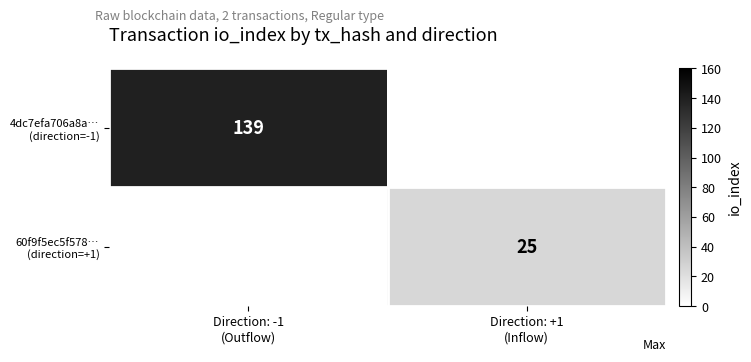

How many values in 60f9f5ec5f578… (direction=+1) are above zero?

1